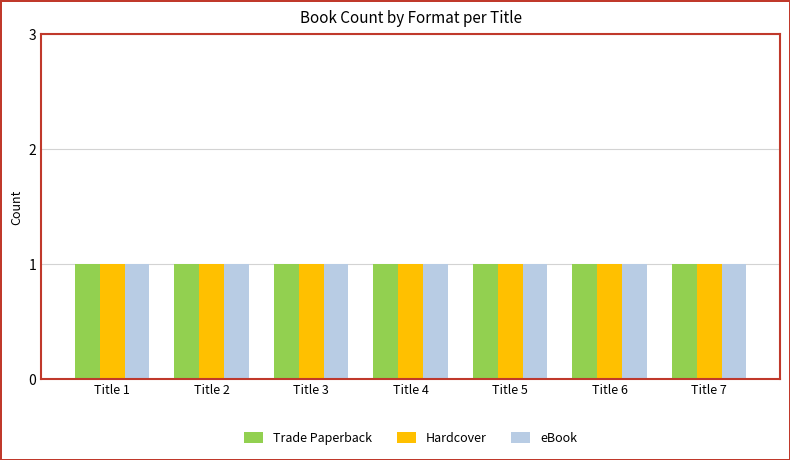

Are the bars grouped side by side (vs. stacked)?

Yes